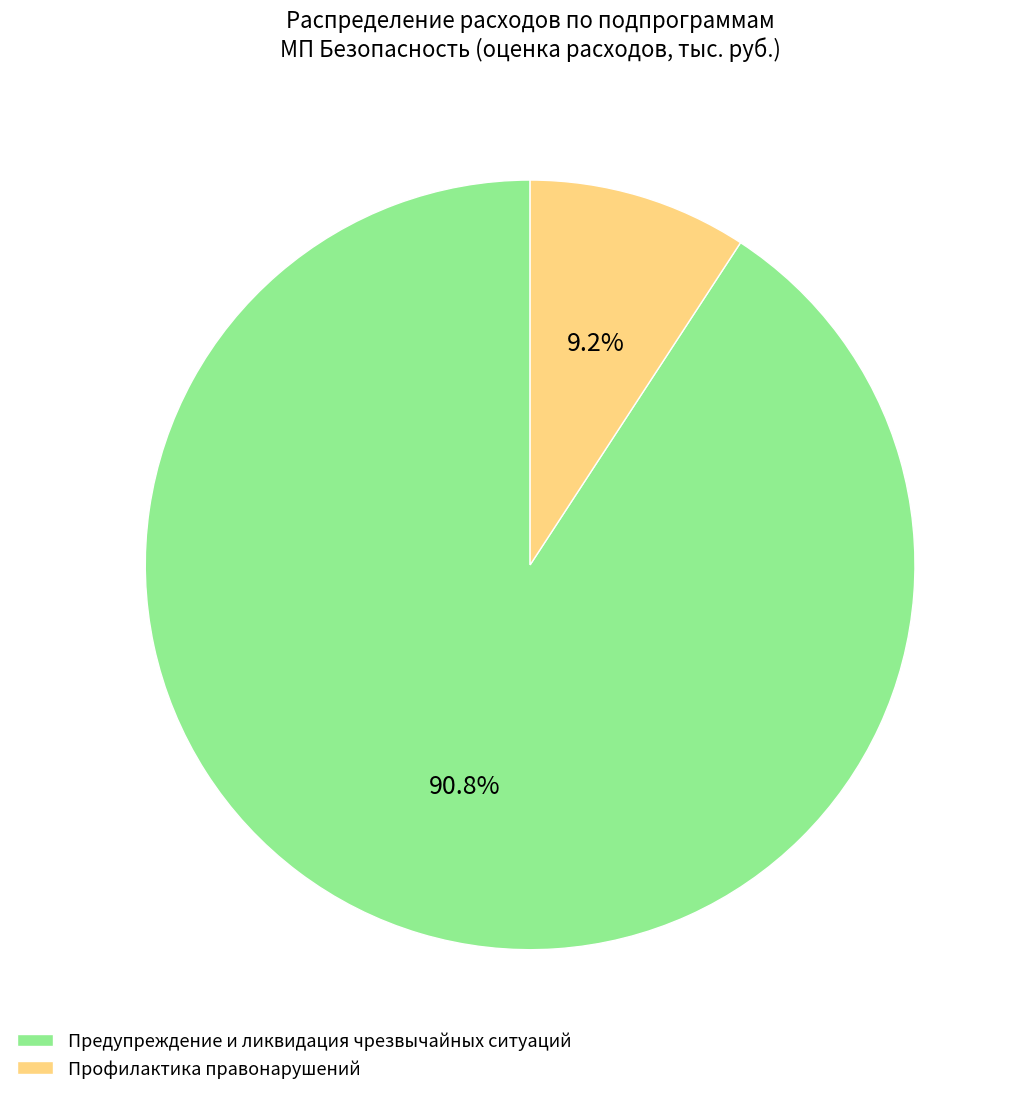

What percentage is the Профилактика правонарушений slice, to the nearest percent?

9%